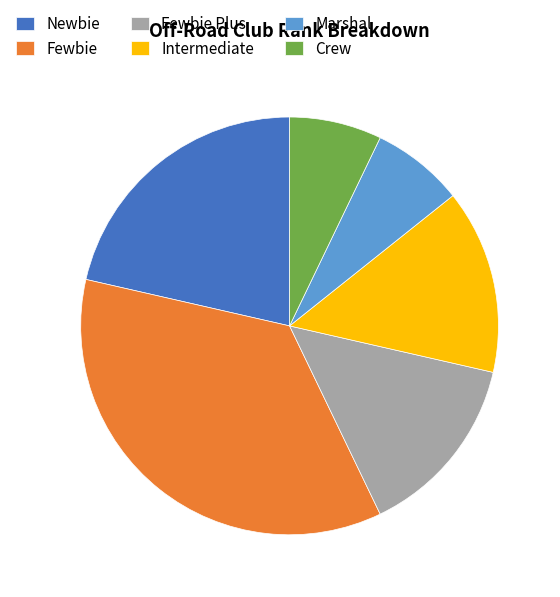

Is the sum of Marshal and Fewbie greater than half?

No